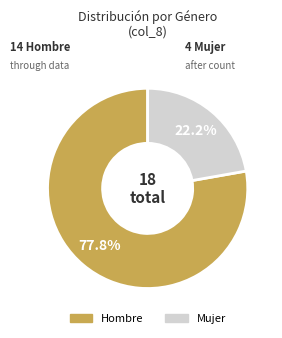

Is there any slice that represents more than half of the pie?

Yes